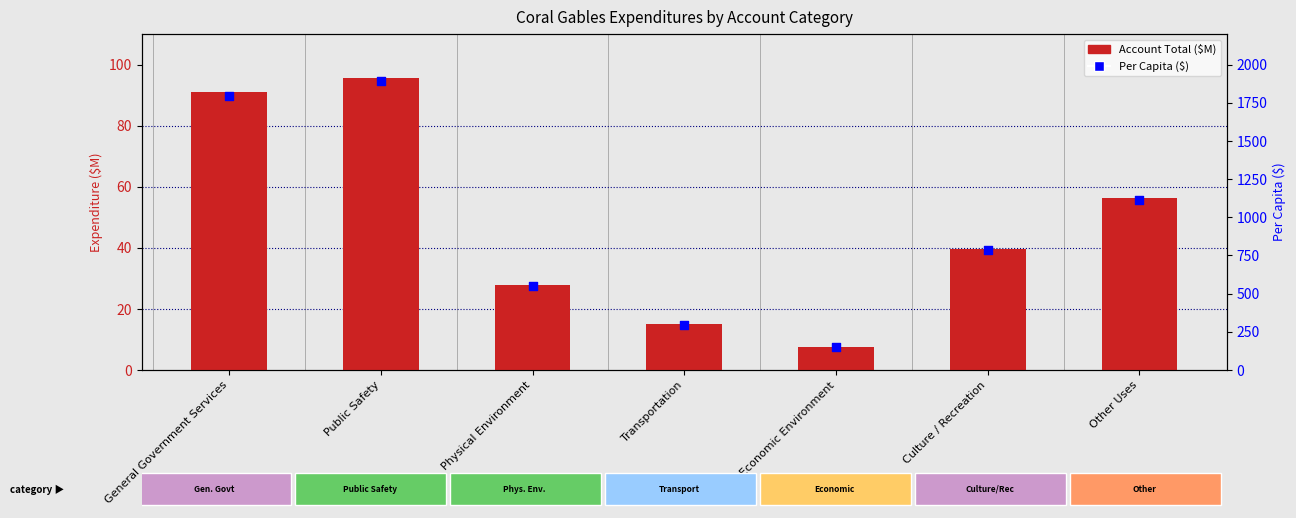

Which series contains the lowest Y value?

Account Total ($M)